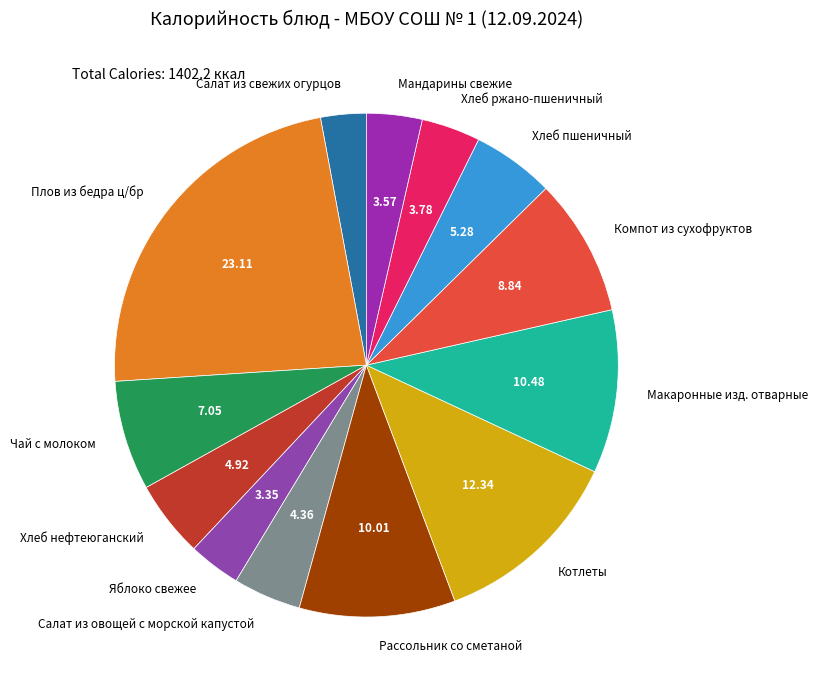

Count the number of slices in the pie.

13